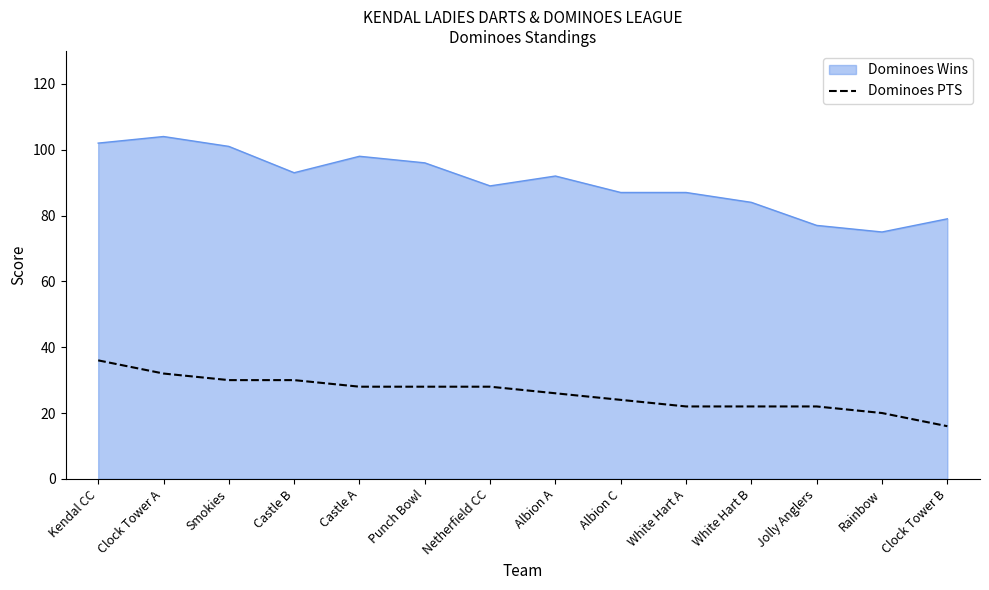

What position from the right is Albion A?

7